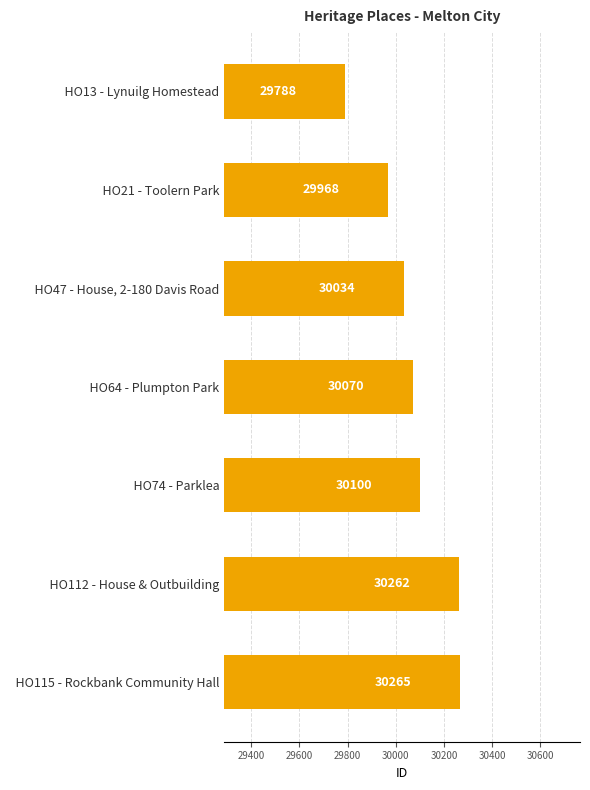

How many bars are there in total?

7